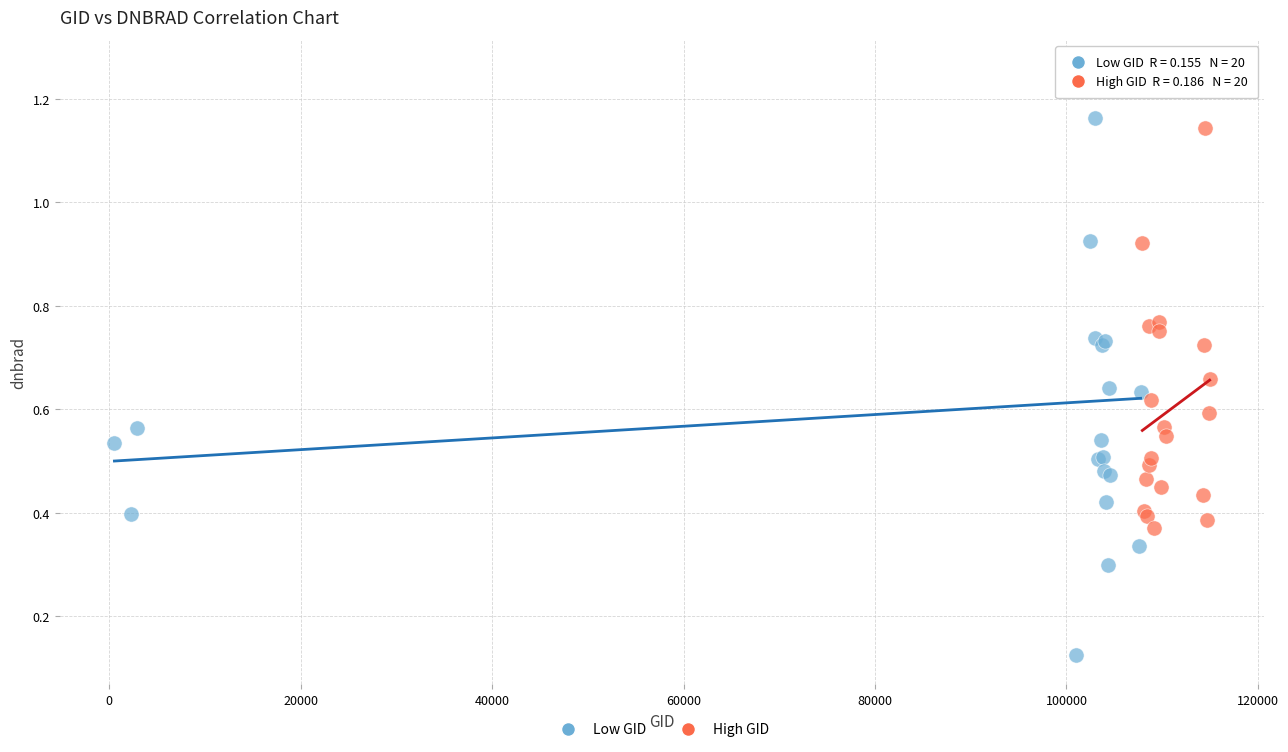

Which series contains the lowest Y value?

Low GID